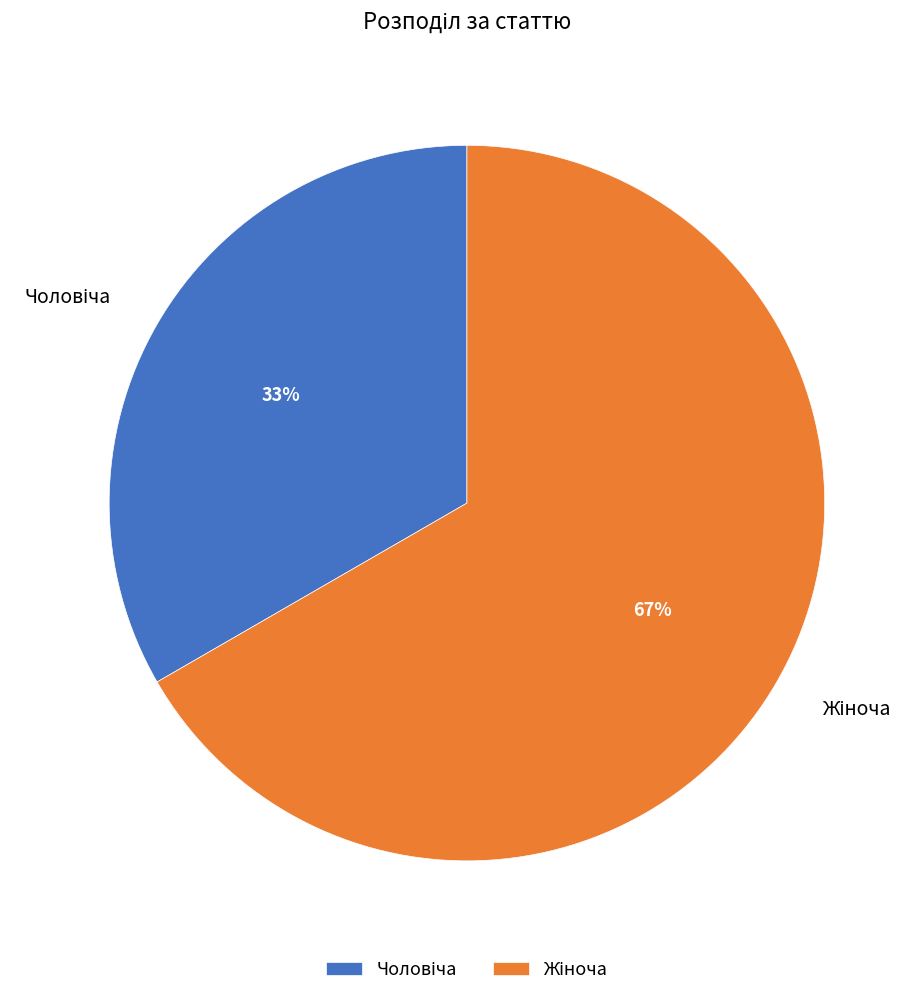

Does any single category account for the majority?

Yes